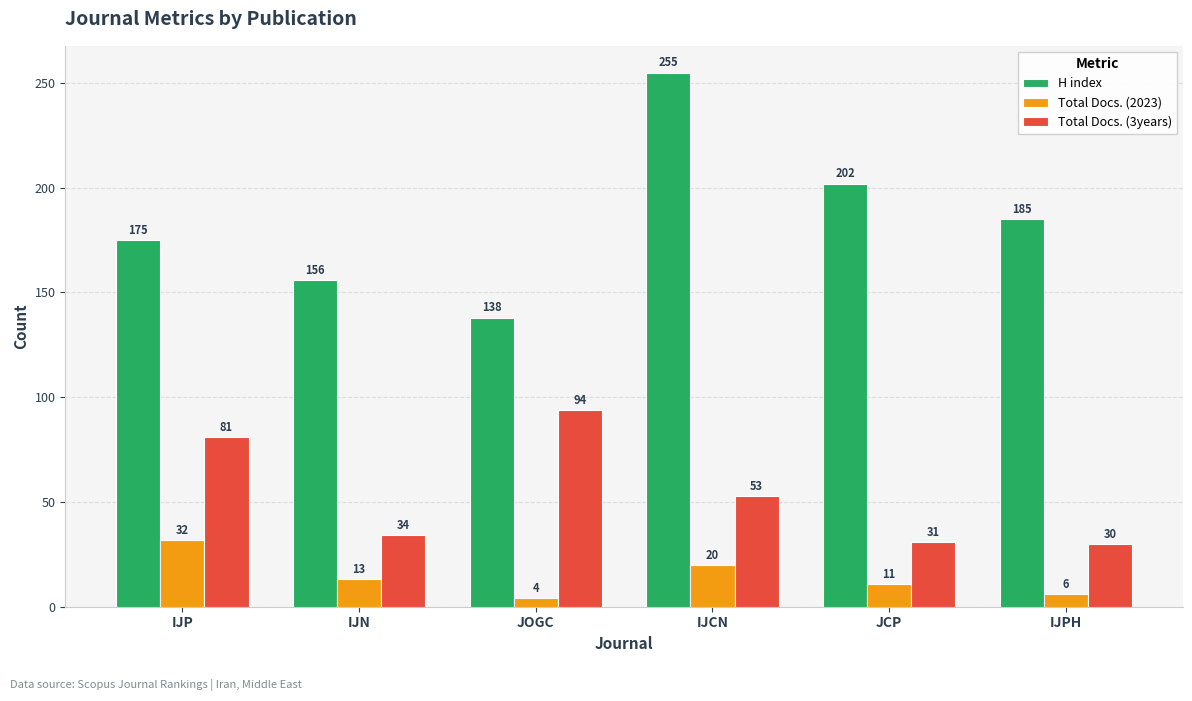

Does the chart contain stacked bars?

No